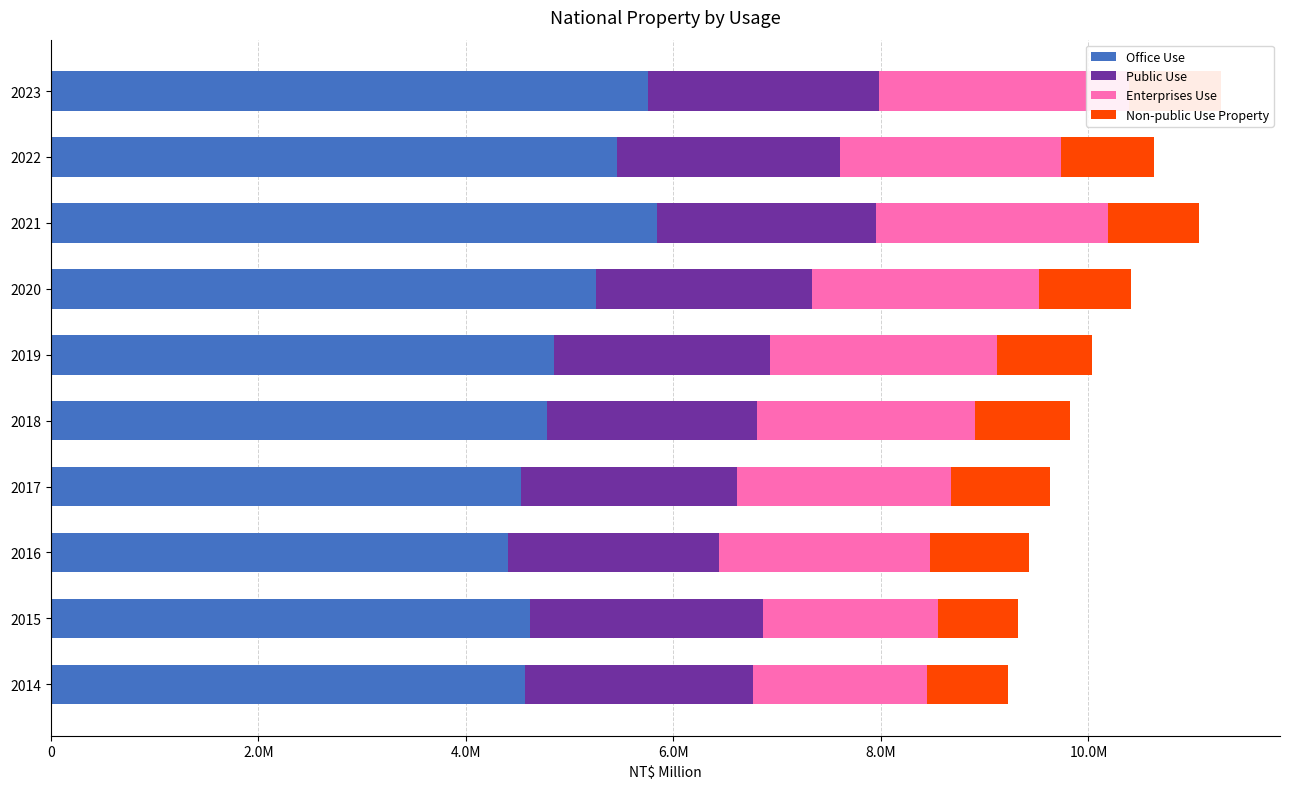

True or false: Enterprises Use has a value of 1670066 at 2014.

True